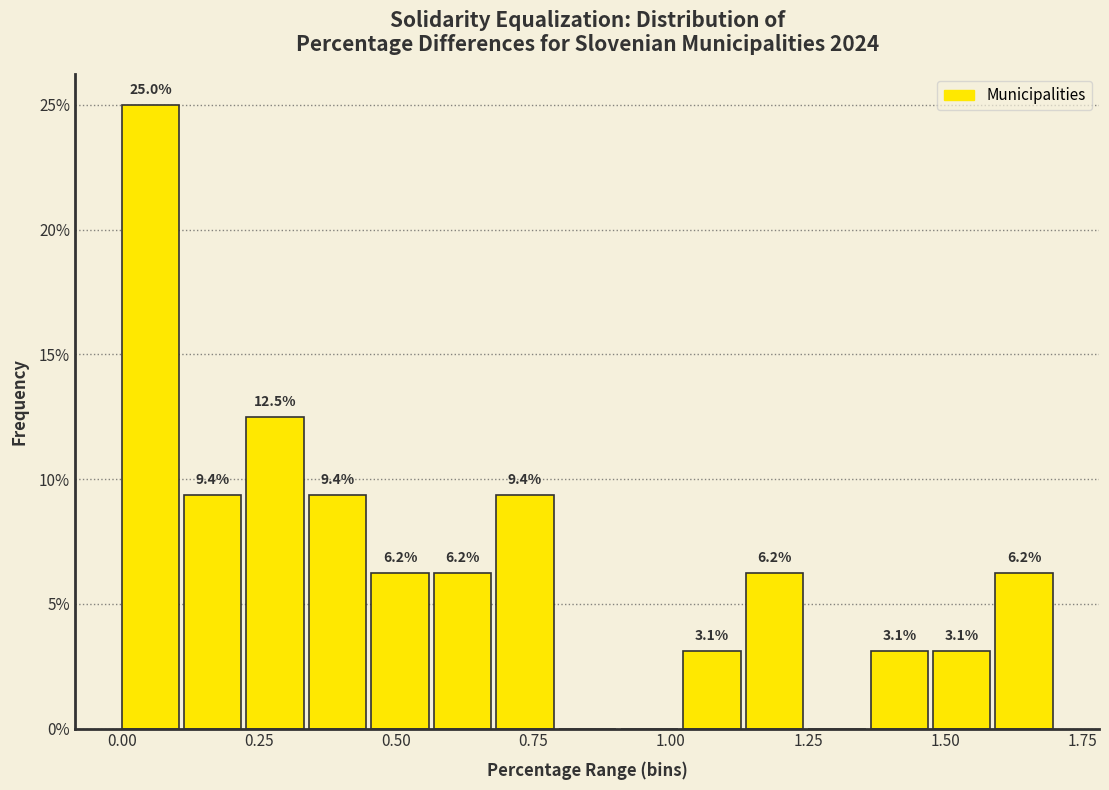

Read against the x-axis, roughly where is the centre of the tallest bar?

0.05